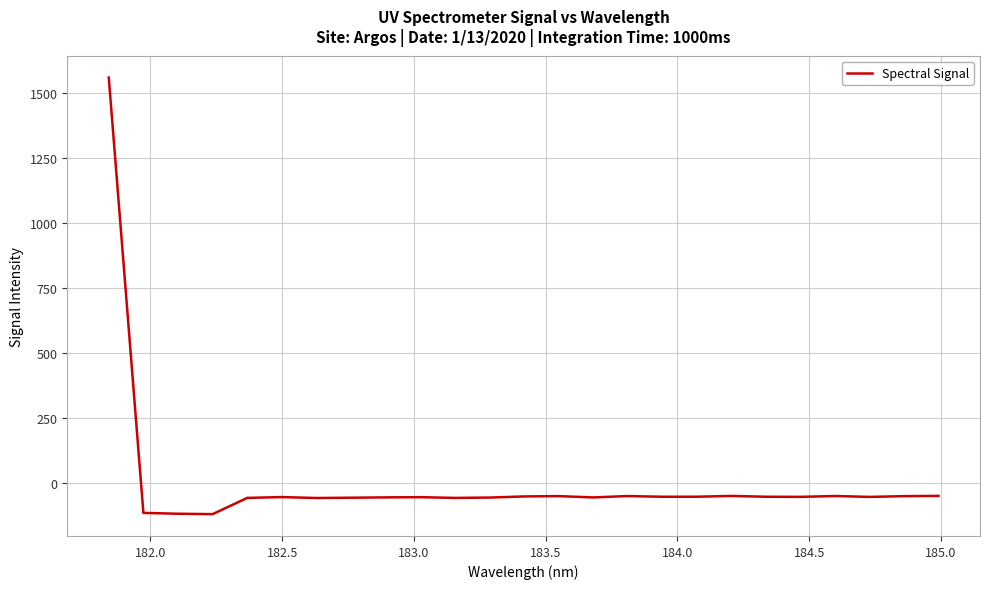

What is the difference between the maximum and minimum values?

1676.6